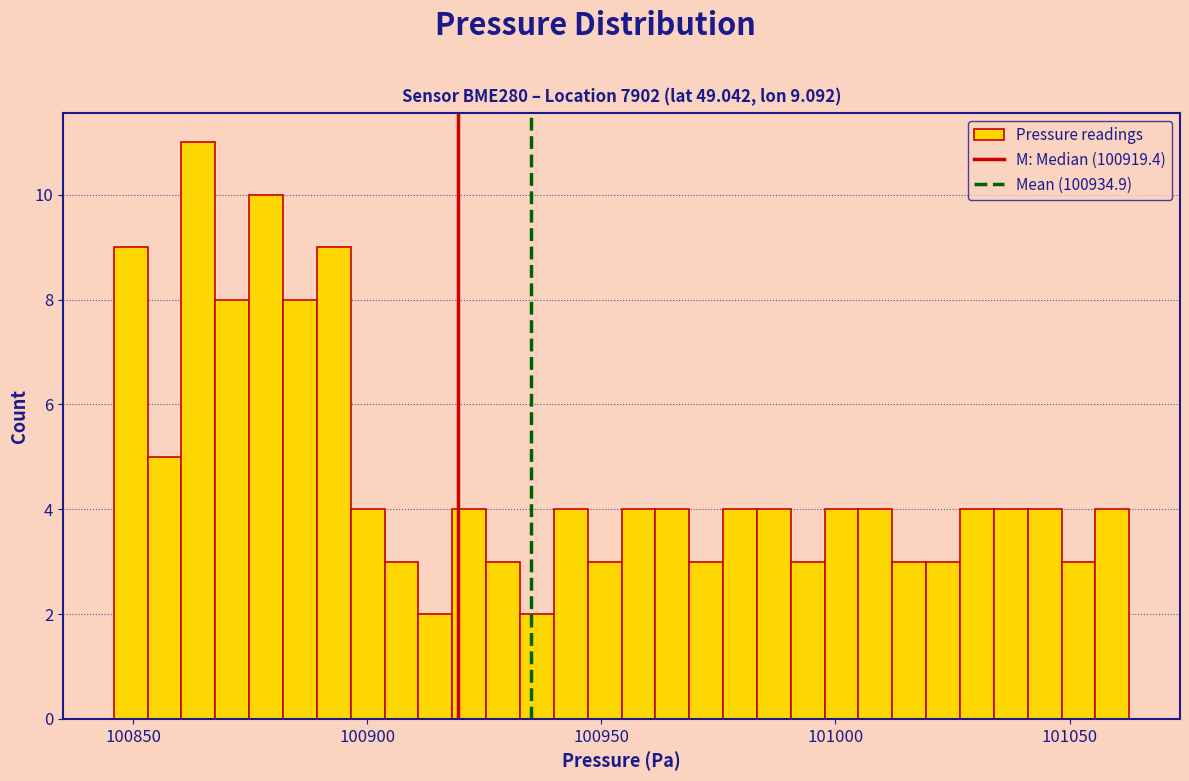

Around what value on the x-axis is the tallest bar? Give the approximate position of its centre, as read against the axis.

100865